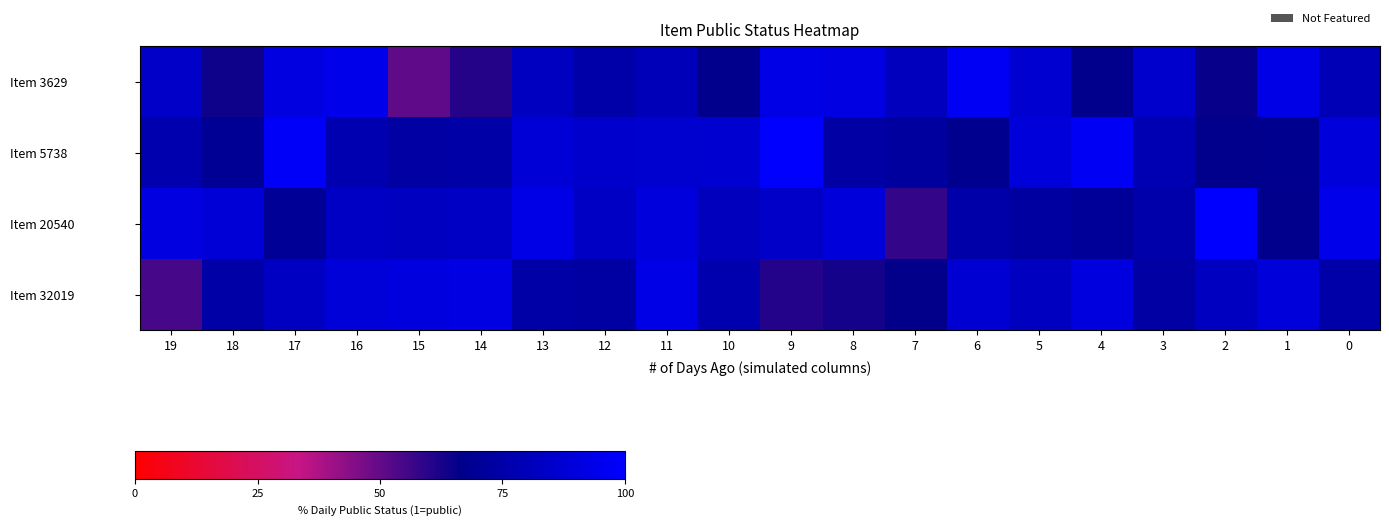

Reading right to left, list all the values displayed in this chart.

Item 3629: 0=79.3	1=93.2	2=65.6	3=85.5	4=67.1	5=87.0	6=96.9	7=81.0	8=91.7	9=93.2	10=67.2	11=79.7	12=75.3	13=81.9	14=60.5	15=50.7	16=94.1	17=91.3	18=64.4	19=84.6
Item 5738: 0=89.8	1=67.6	2=67.4	3=78.3	4=96.9	5=89.2	6=67.8	7=72.3	8=73.9	9=100.0	10=86.5	11=86.2	12=85.5	13=88.0	14=74.7	15=73.6	16=77.7	17=98.3	18=69.8	19=77.2
Item 20540: 0=94.5	1=67.0	2=100.0	3=75.9	4=70.4	5=72.9	6=75.2	7=58.1	8=89.5	9=84.3	10=81.0	11=90.2	12=83.4	13=93.1	14=83.3	15=81.8	16=83.5	17=70.0	18=88.1	19=91.1
Item 32019: 0=75.4	1=89.4	2=82.4	3=73.6	4=90.4	5=82.1	6=87.5	7=66.2	8=63.0	9=60.9	10=77.1	11=92.9	12=73.1	13=74.8	14=91.9	15=90.7	16=88.8	17=82.4	18=75.0	19=54.8